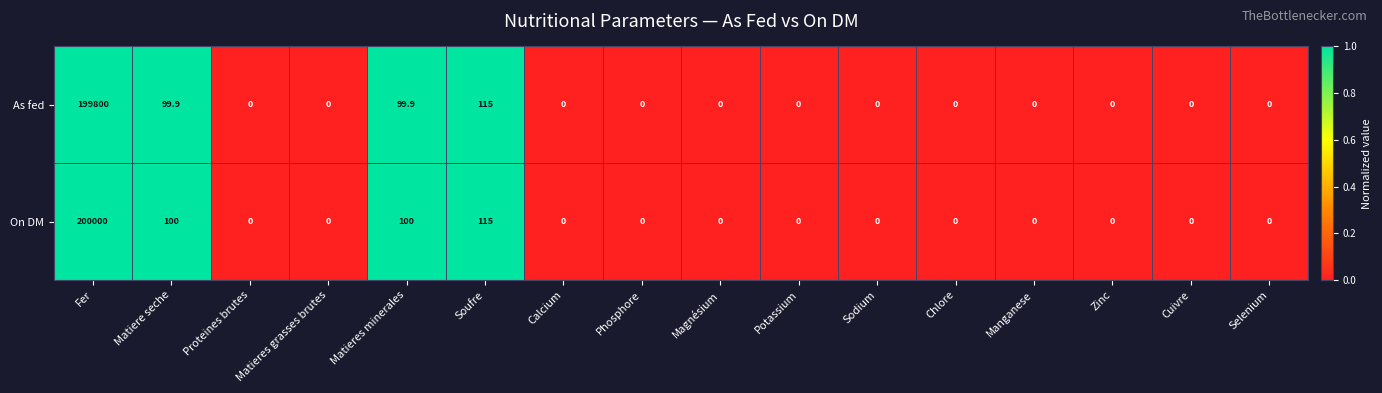

The value of As fed at Magnésium is 0.0. True or false?

True